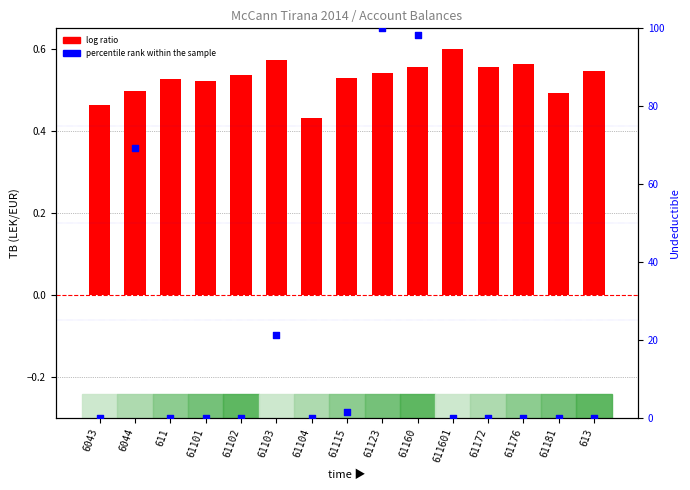

Which series has the largest total across all categories?

percentile rank within the sample